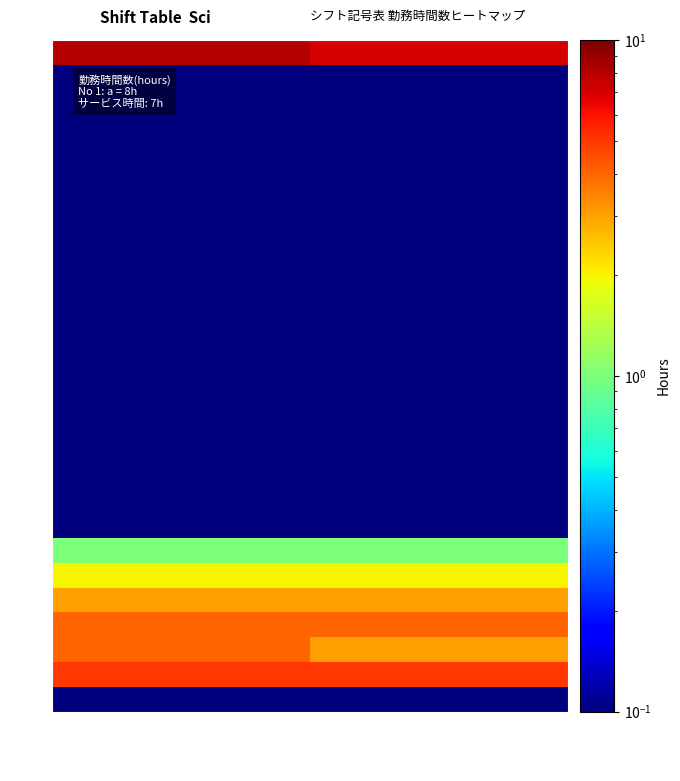

List the series in order of their peak value, highest first.

a, z, x, y, w, v, u, b, c, d, e, f, g, h, i, j, k, l, m, n, o, p, q, r, s, t, 休